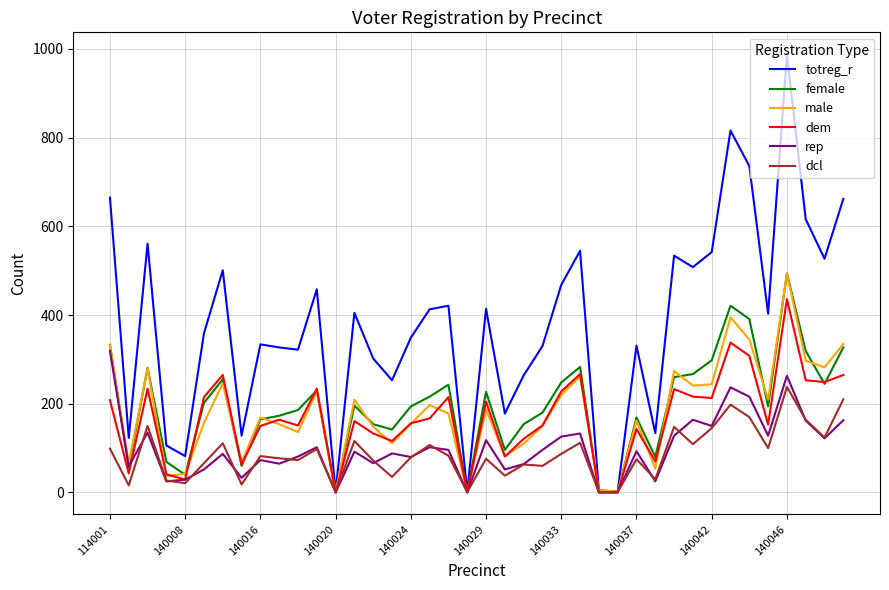

After their last crossing, which series has the higher values: dem or female?

female